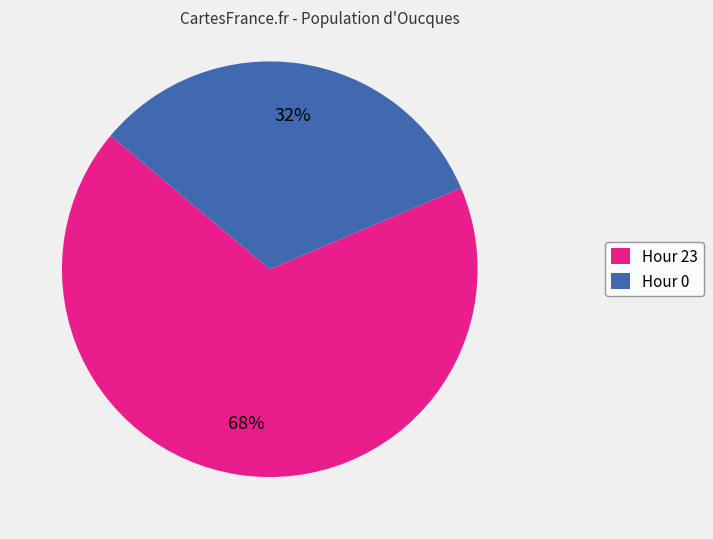

To the nearest percent, what portion does Hour 0 represent?

32%